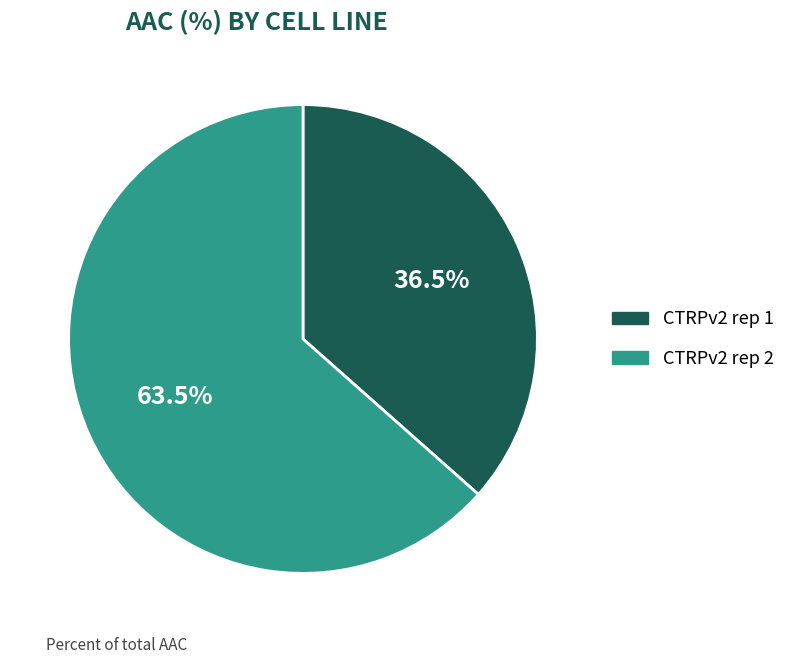

Does CTRPv2 rep 1 represent more than half of the total?

No